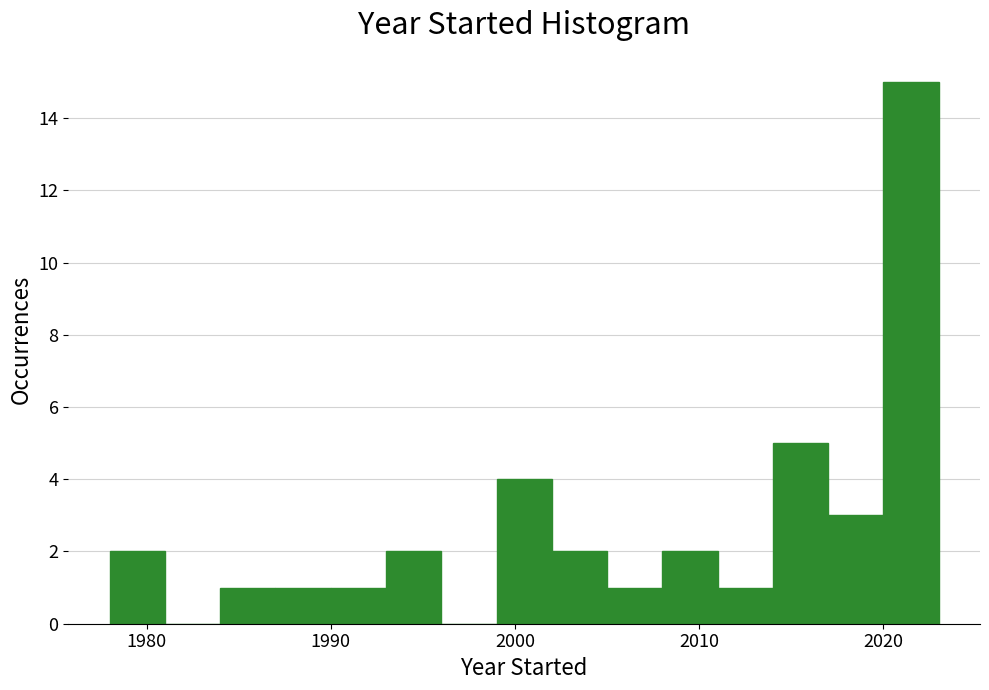

Around what value on the x-axis is the tallest bar? Give the approximate position of its centre, as read against the axis.

2022